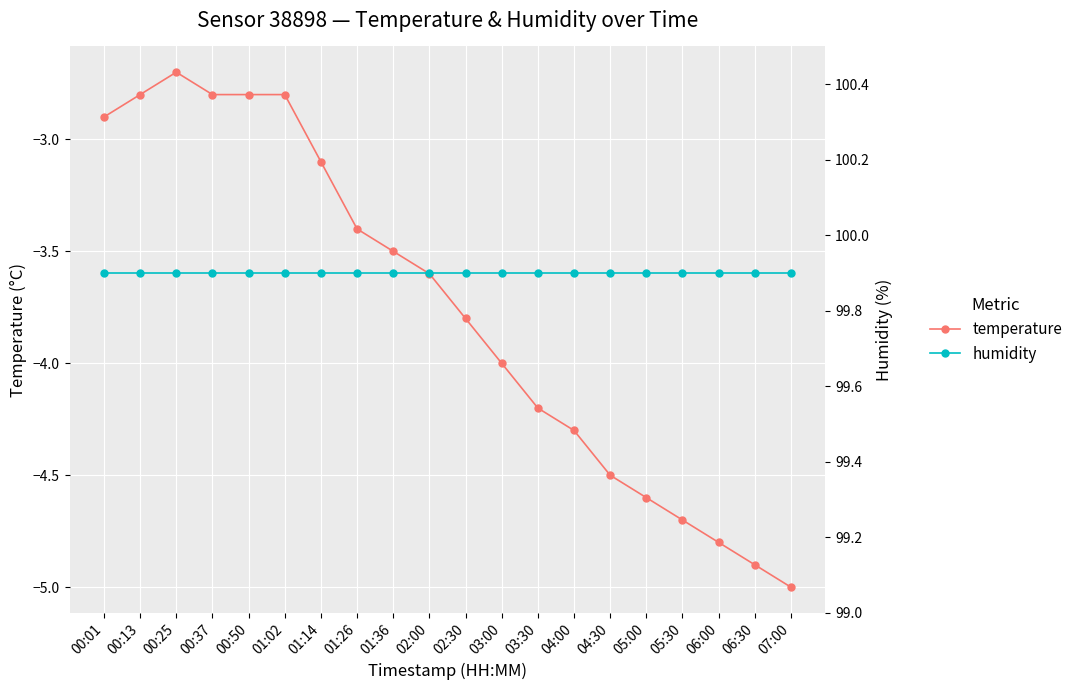

True or false: humidity and temperature cross at least once.

False